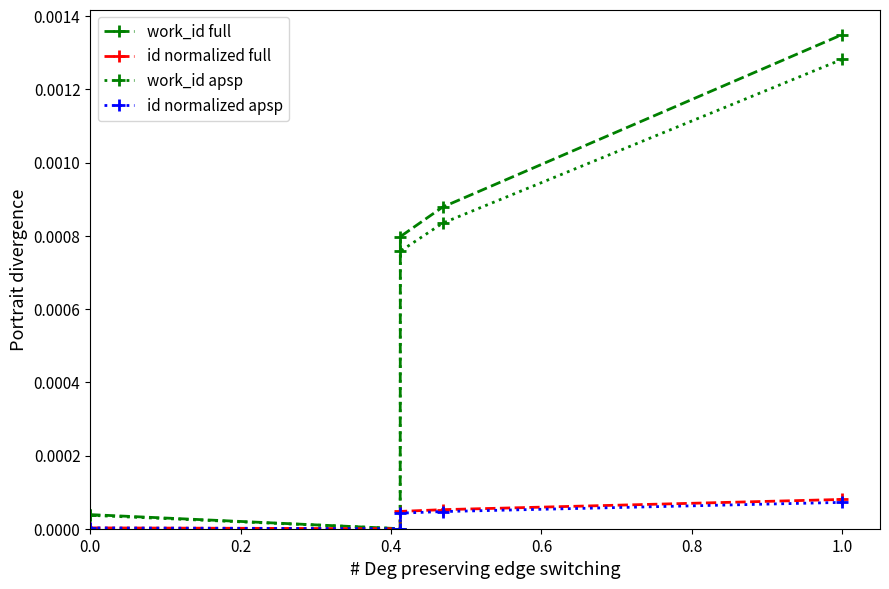

How many lines are shown in the chart?

4